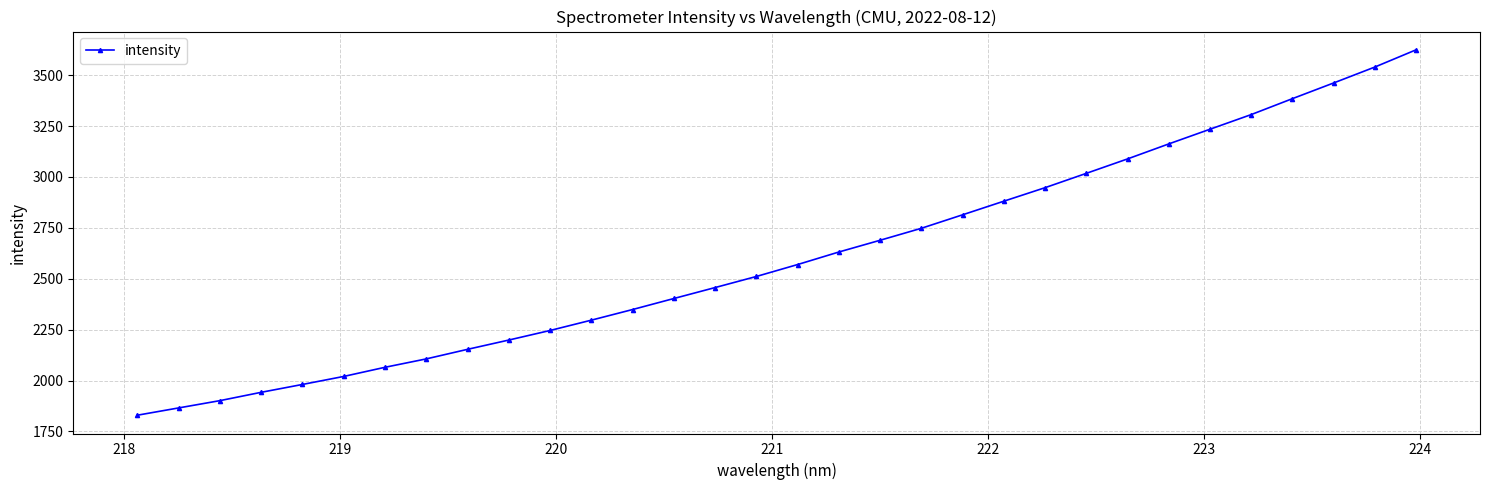

How many values exceed 2569?

16